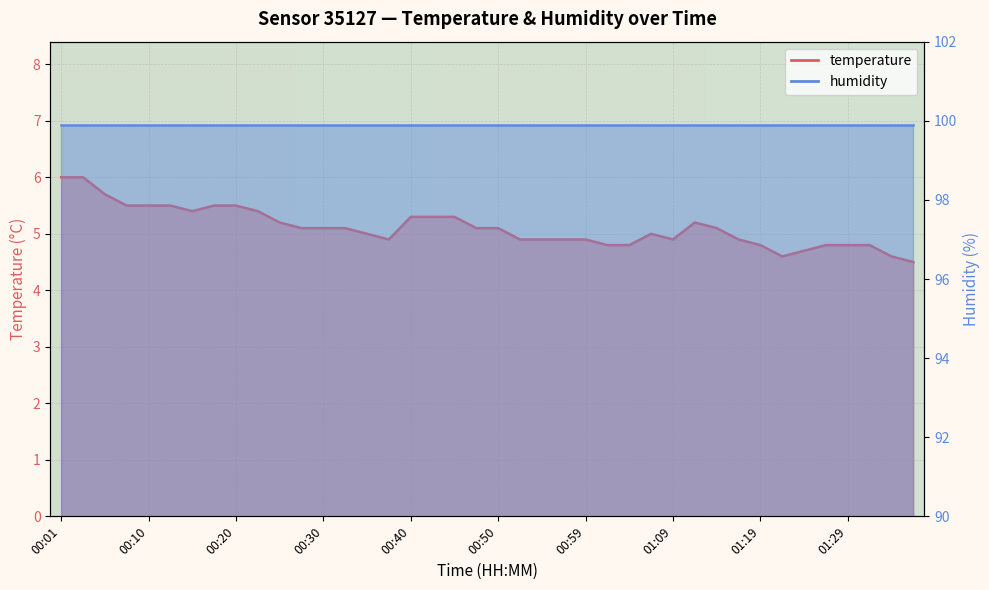

What position from the left is 00:57?

24